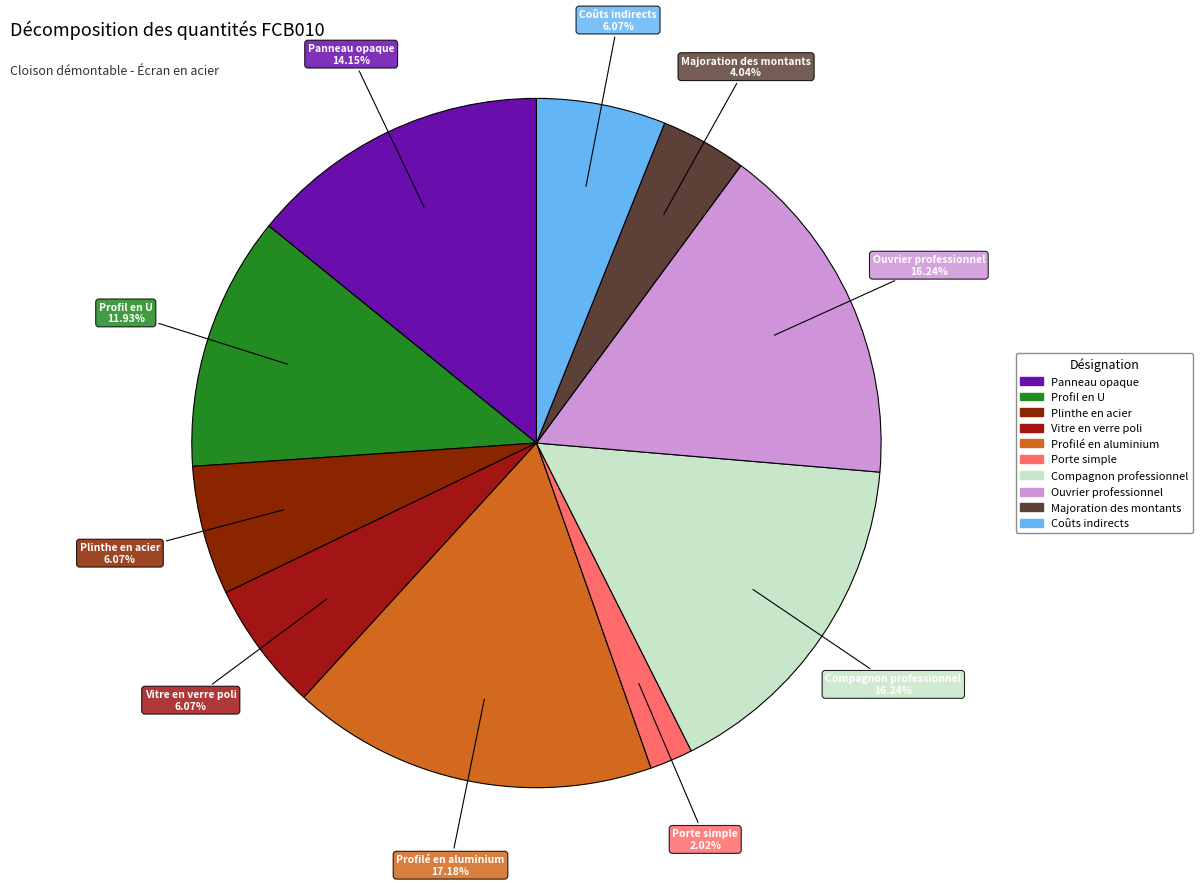

Does Profil en U represent more than half of the total?

No